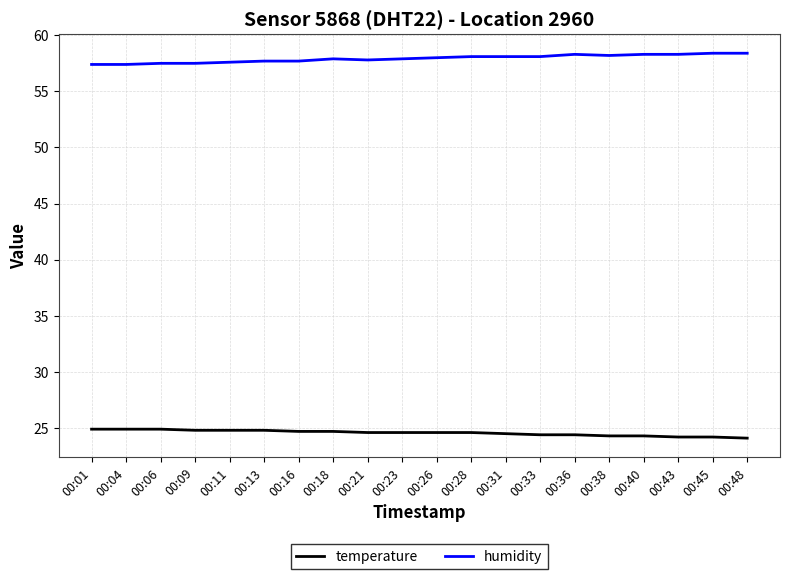

What is the difference between the highest and lowest values at 00:09?

32.7